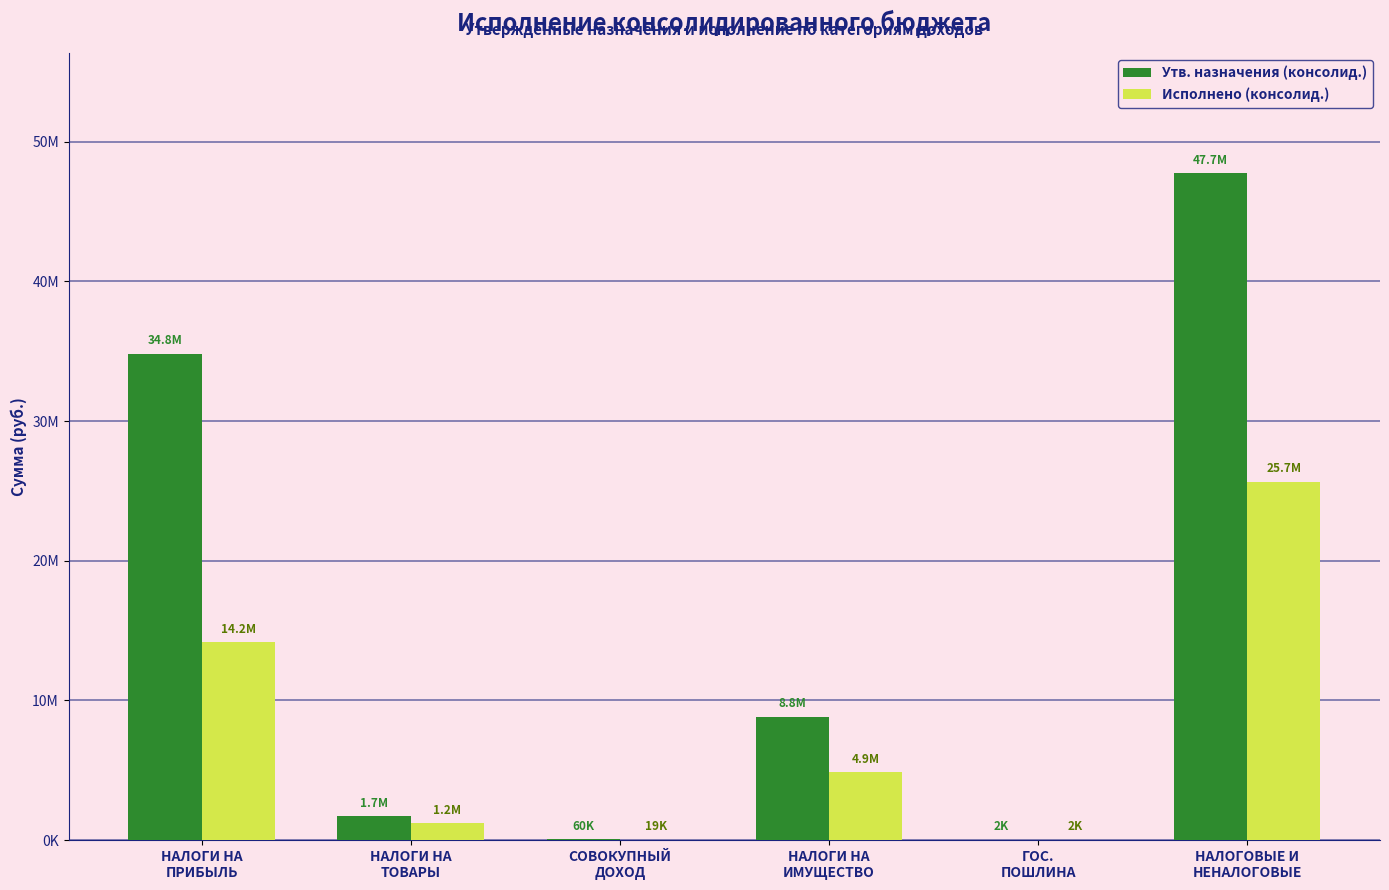

At which category is the sum across all series the highest?

НАЛОГОВЫЕ И
НЕНАЛОГОВЫЕ